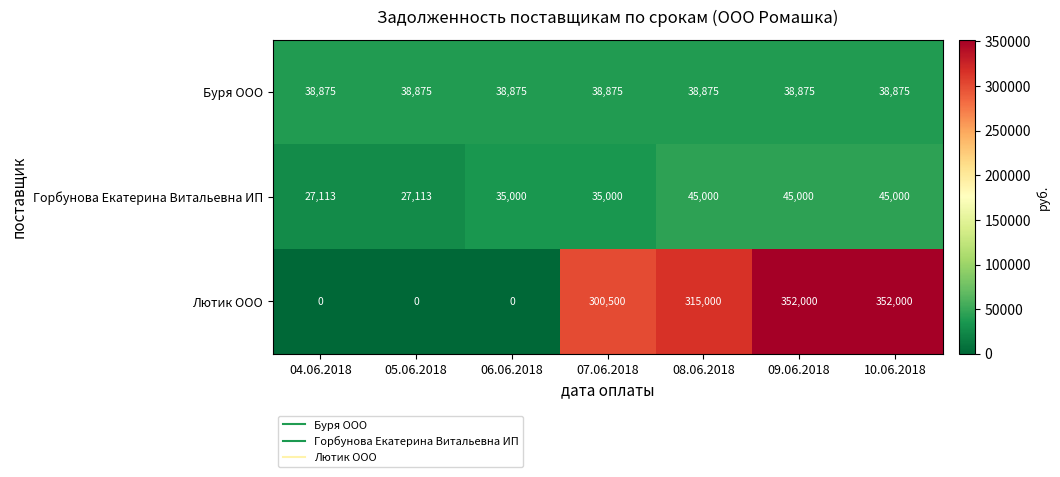

What is the average value of the Лютик ООО series?

188500